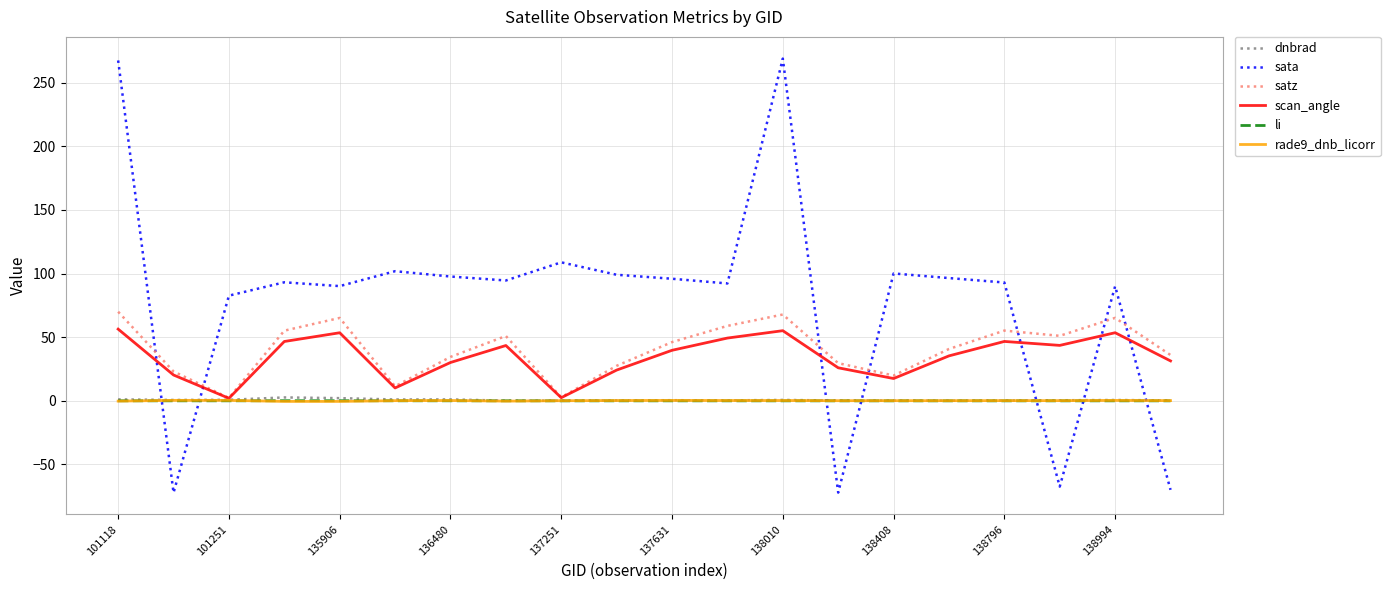

What is the lowest value of the sata series?

-72.2